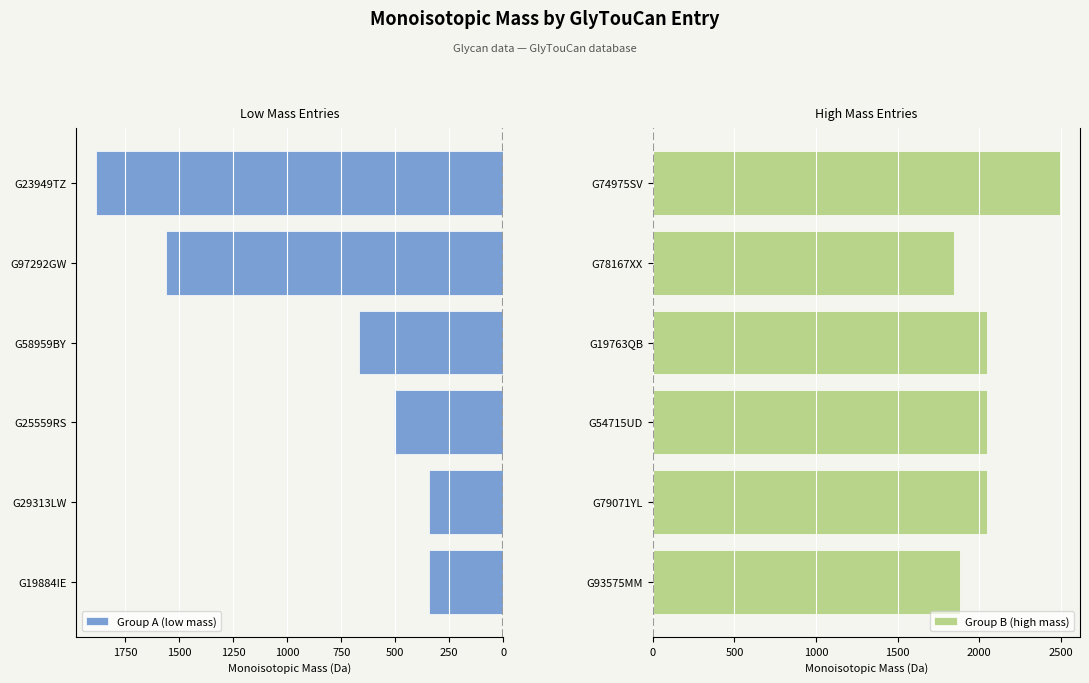

Reading left to right, extract all data points from this chart.

Group A (low mass): 344.1	342.1	504.2	668.2	1558.5	1882.6
Group B (high mass): 1882.6	2044.7	2044.7	2046.7	1843.6	2491.8